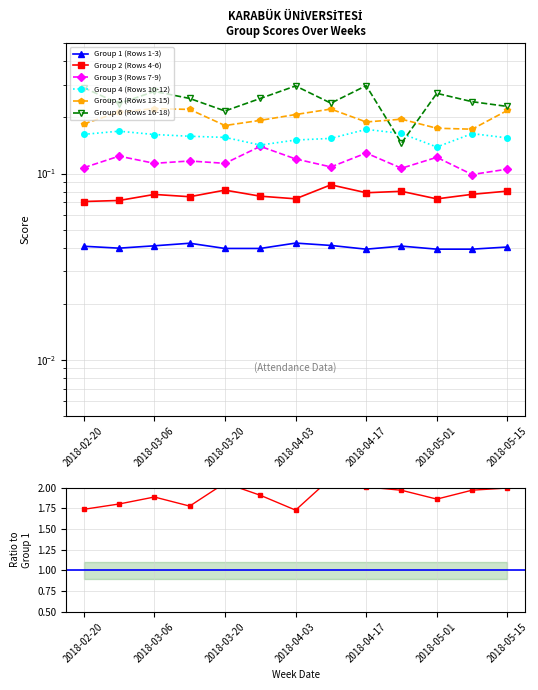

At which category does the chart reach its peak across all series?

2018-04-17